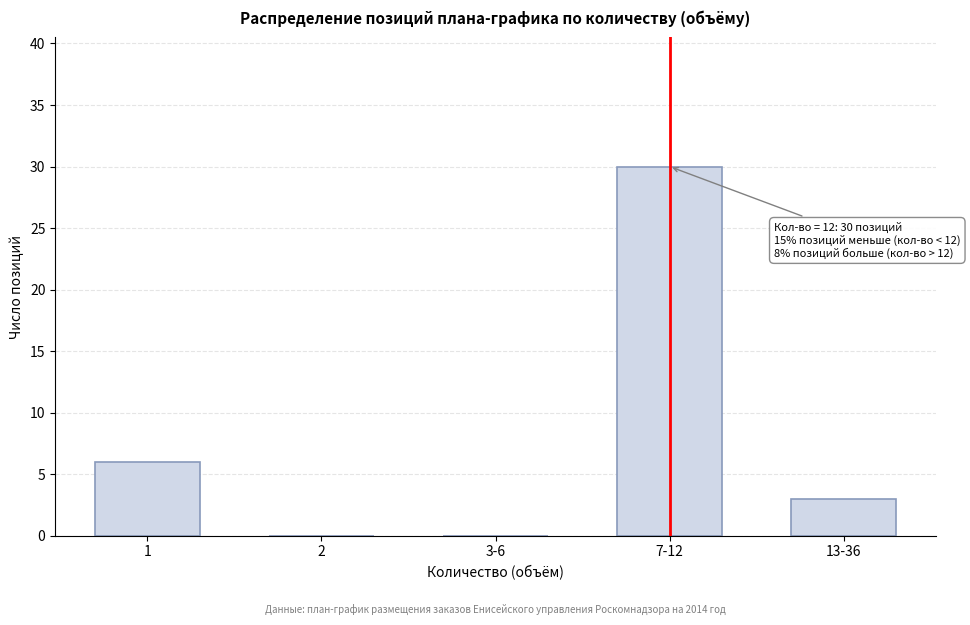

Reading right to left, what are all the values shown in this chart?

13-36=3	7-12=30	3-6=0	2=0	1=6